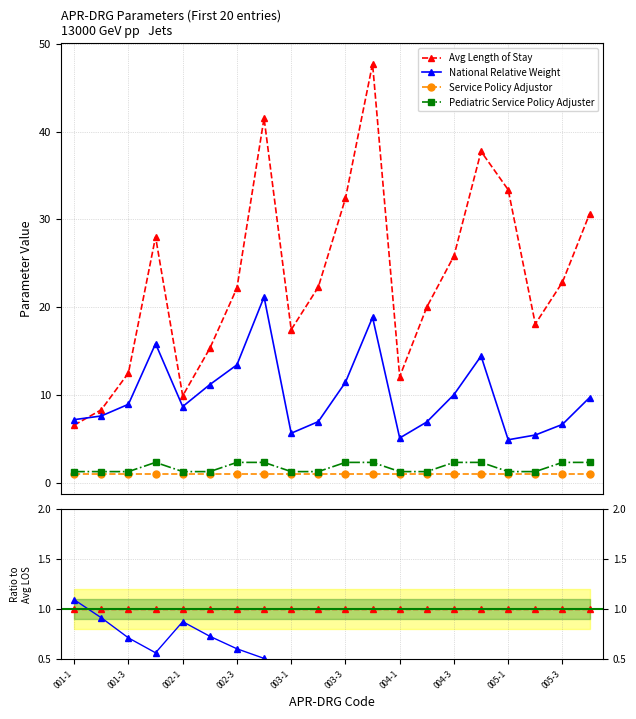

True or false: Avg Length of Stay and National Relative Weight intersect in this chart.

True